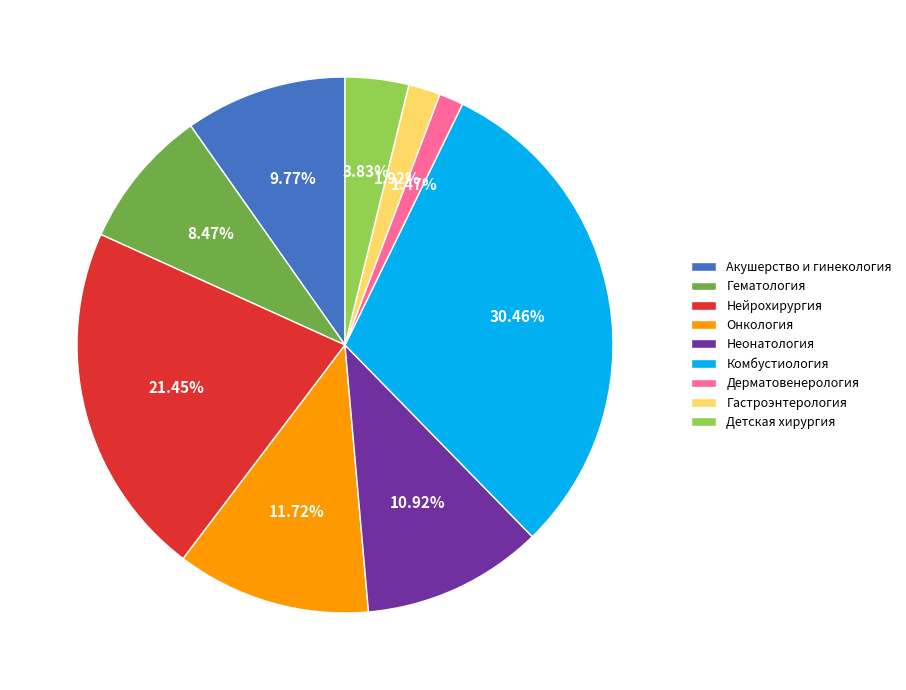

Count the number of slices in the pie.

9